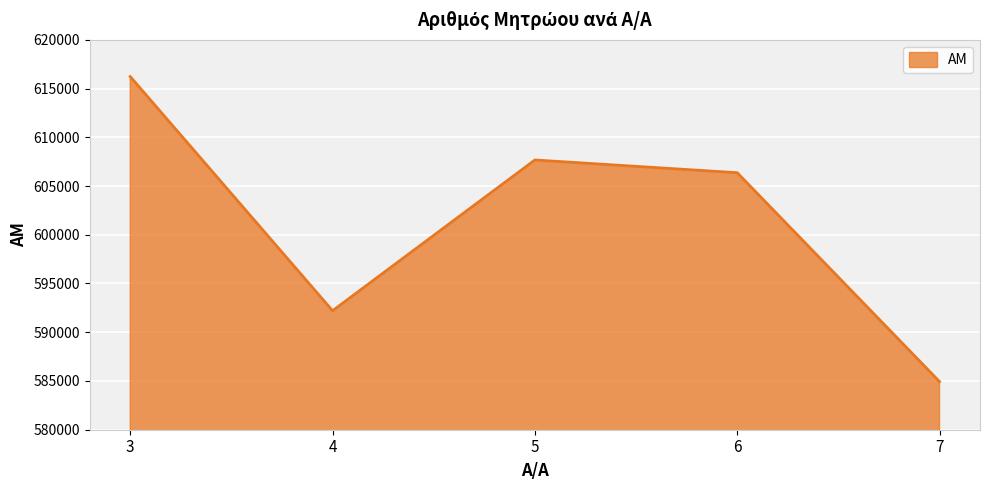

List the labels in order of value, smallest first.

7, 4, 6, 5, 3